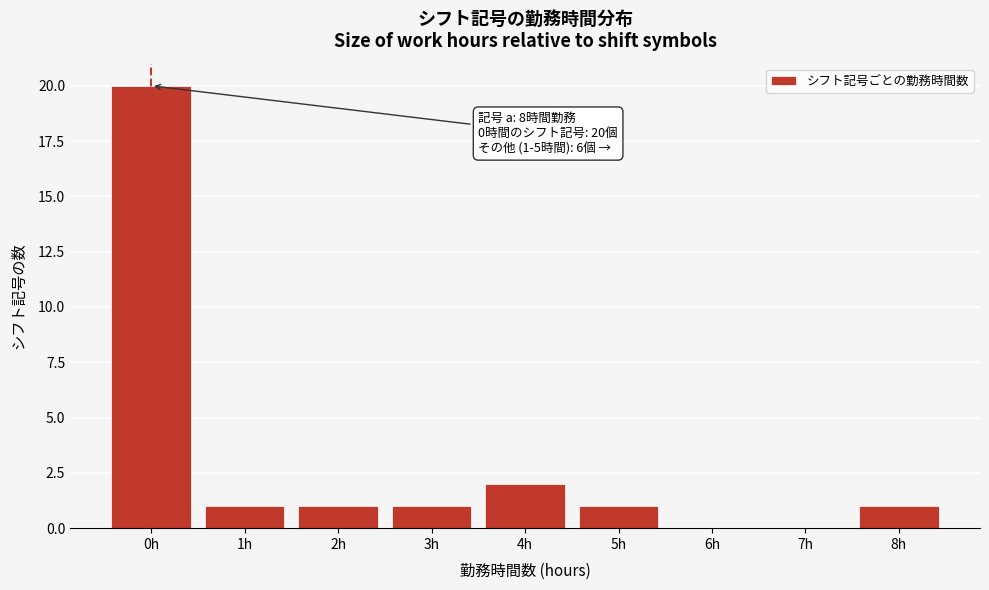

Reading left to right, extract all data points from this chart.

0h=20	1h=1	2h=1	3h=1	4h=2	5h=1	6h=0	7h=0	8h=1